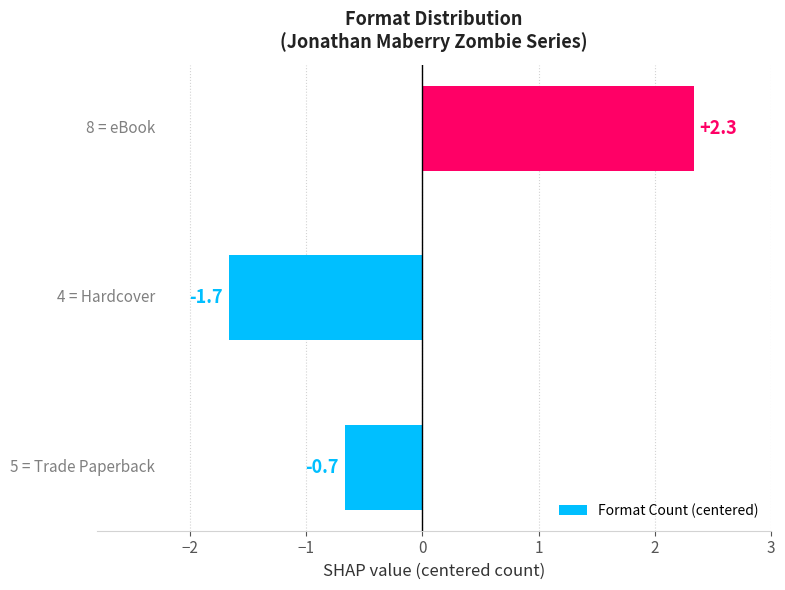

What is the greatest value displayed?

2.3